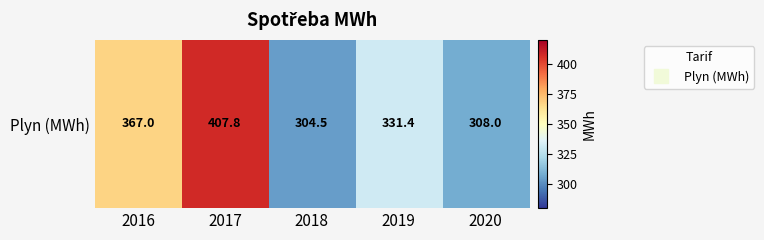

At which category does the chart reach its peak across all series?

2017